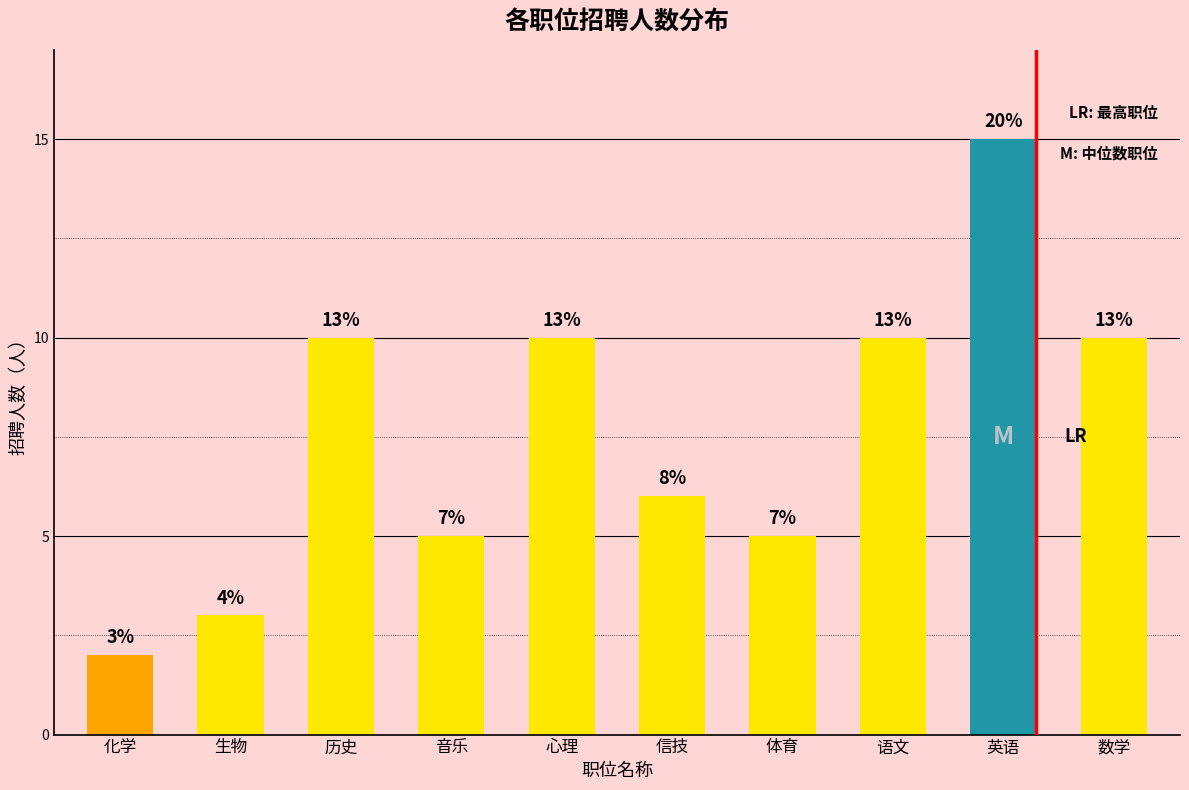

Does the chart contain stacked bars?

No